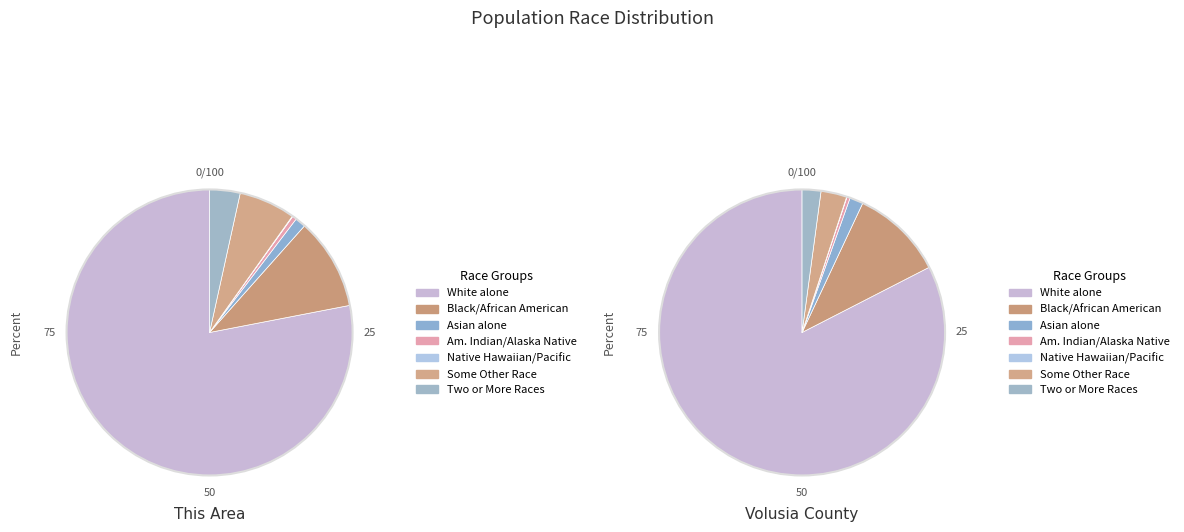

How many segments does this pie chart have?

7